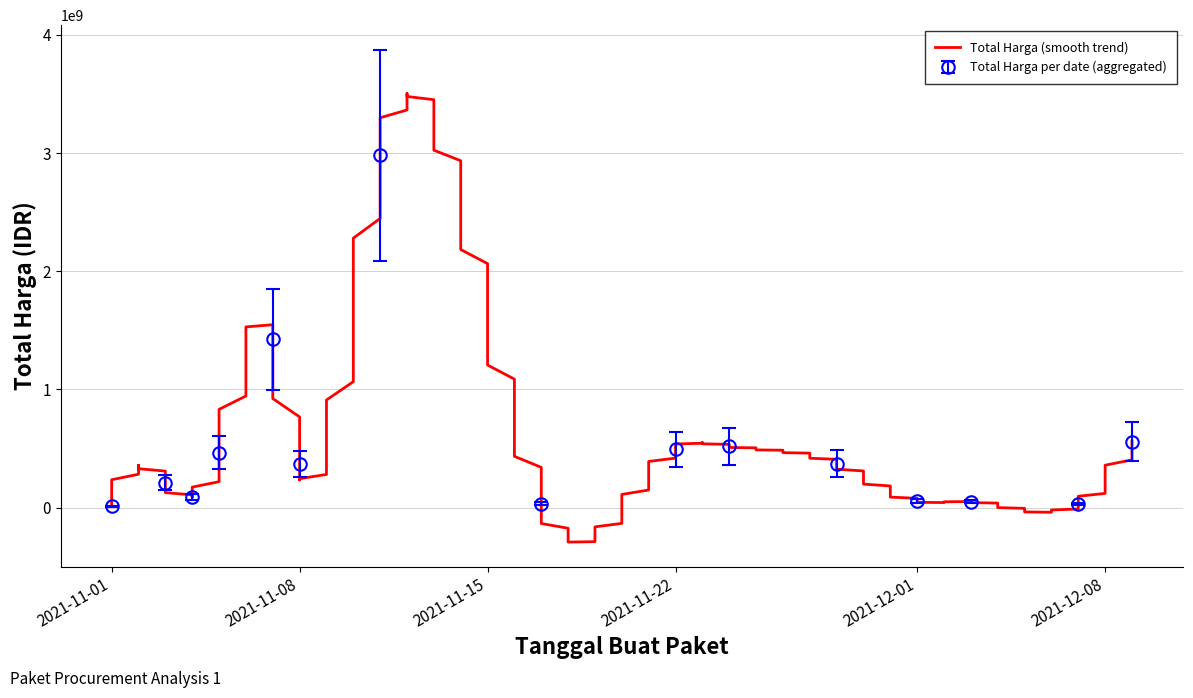

True or false: Total Harga per date (aggregated) has more than 0 points higher than both neighbors.

True